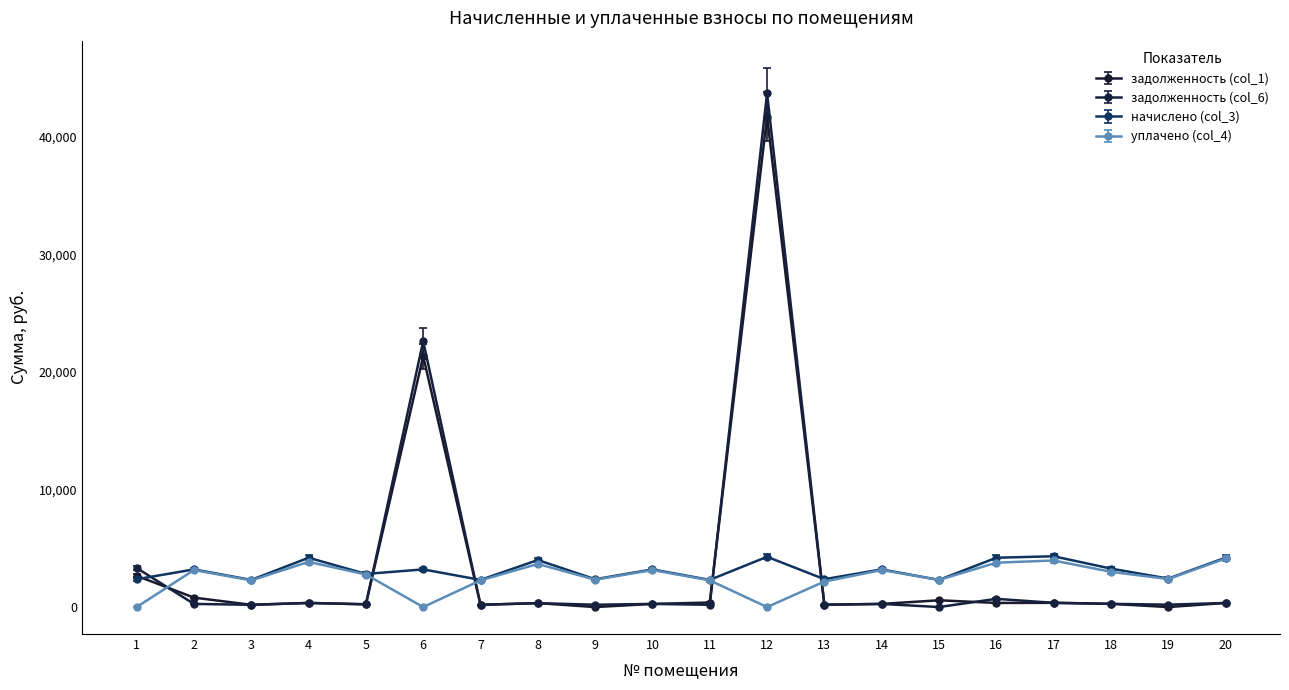

Which series changed the most between 13 and 18?

начислено (col_3)